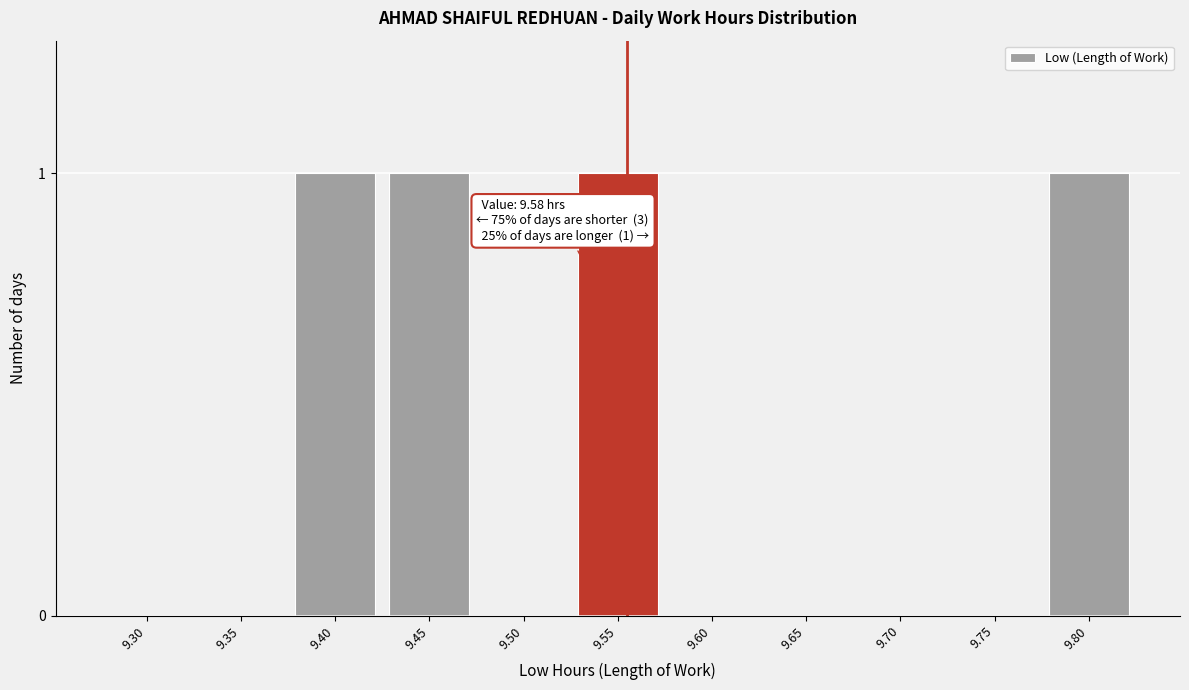

Reading left to right, transcribe all the data shown in this chart.

9.30=0	9.35=0	9.40=1	9.45=1	9.50=0	9.55=1	9.60=0	9.65=0	9.70=0	9.75=0	9.80=1